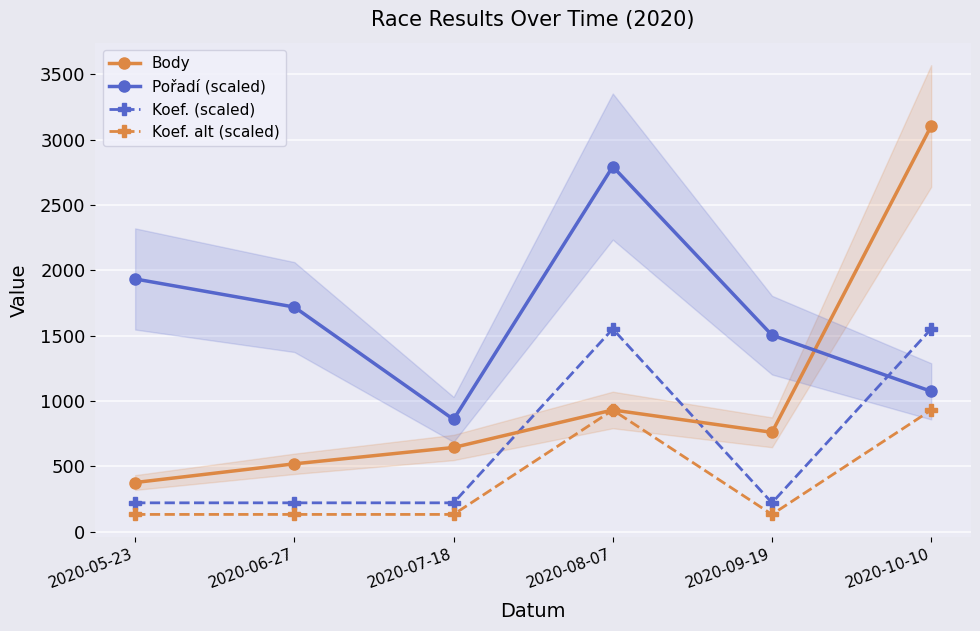

Between 2020-05-23 and 2020-07-18, which series saw the biggest shift?

Pořadí (scaled)